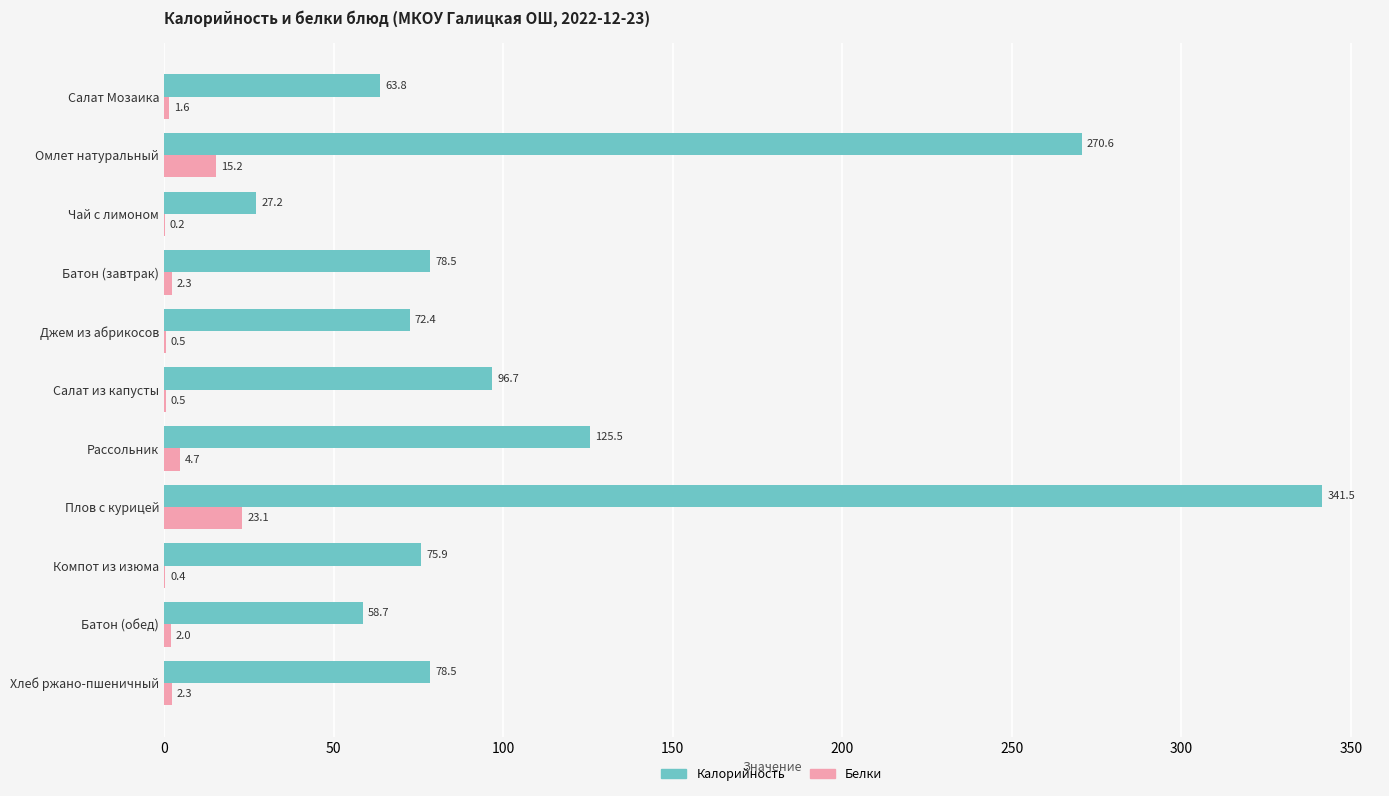

What is the sum of all Калорийность values?

1289.3